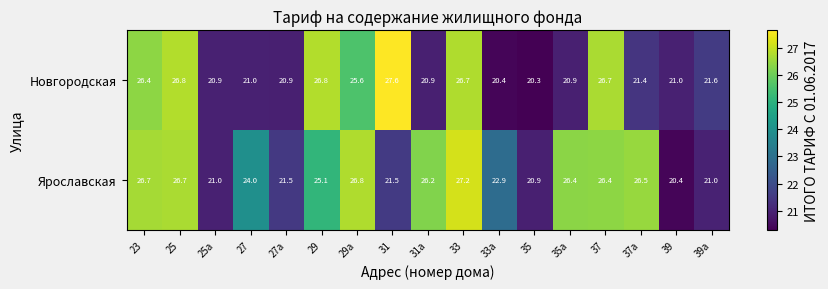

What is the spread (max minus min) of values at 25?

0.1